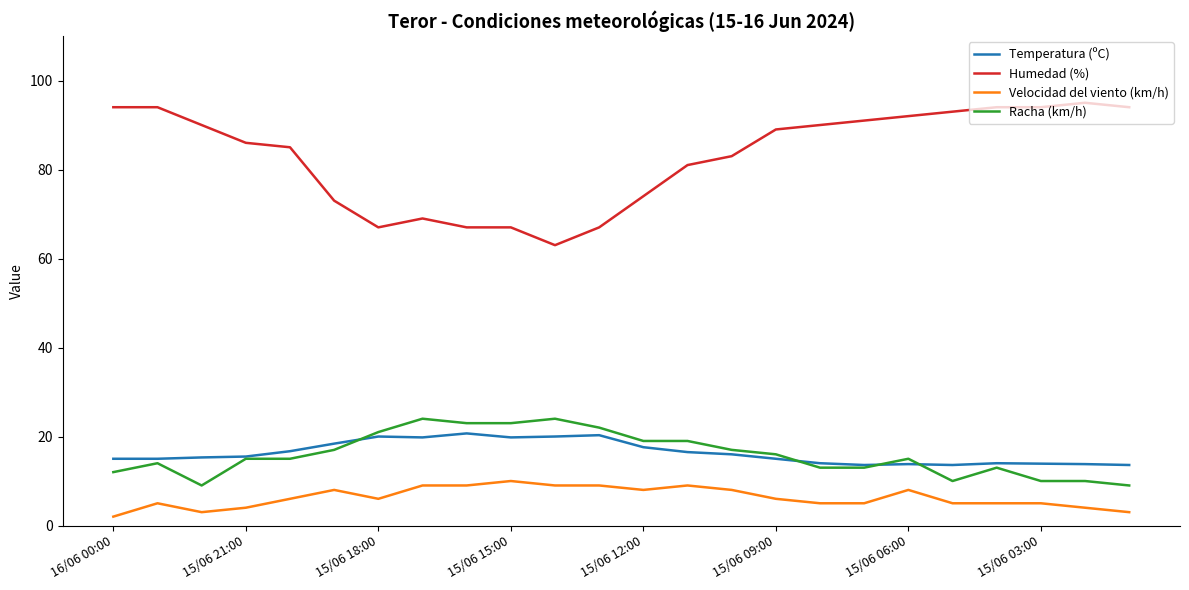

Which series has the largest range (max minus min)?

Humedad (%)